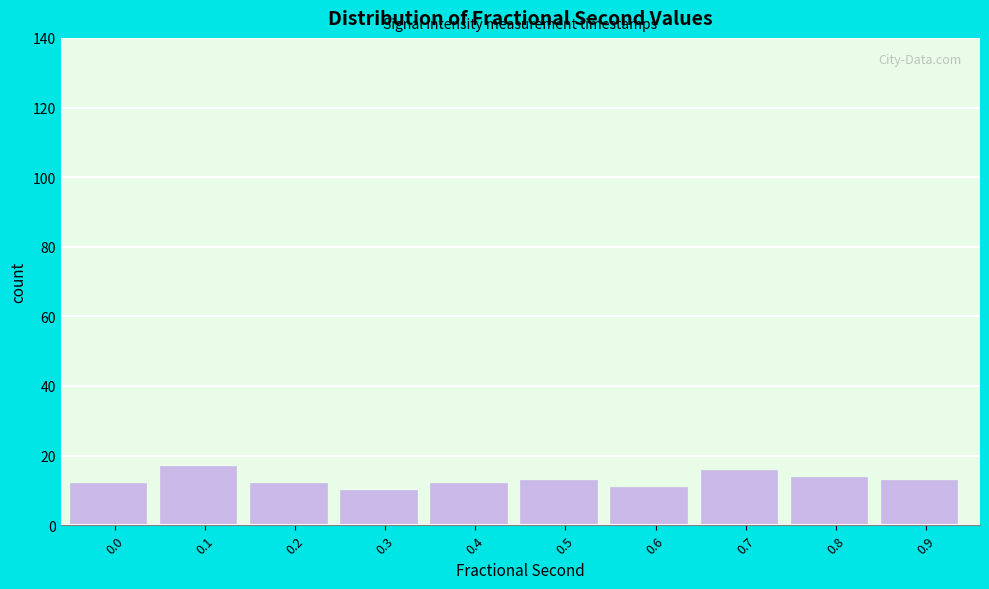

Reading left to right, extract all data points from this chart.

0.0=12	0.1=17	0.2=12	0.3=10	0.4=12	0.5=13	0.6=11	0.7=16	0.8=14	0.9=13